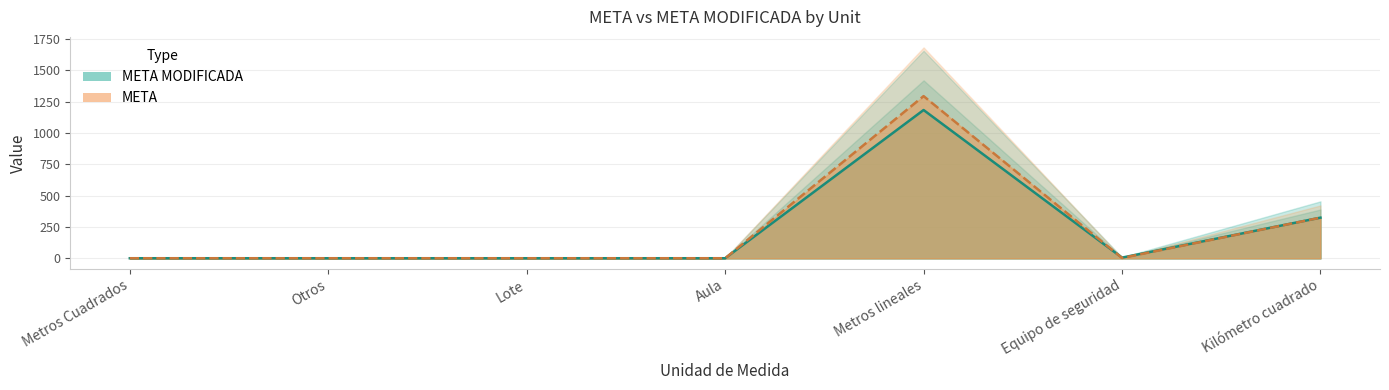

Where is the first local minimum for META MODIFICADA?

Equipo de seguridad